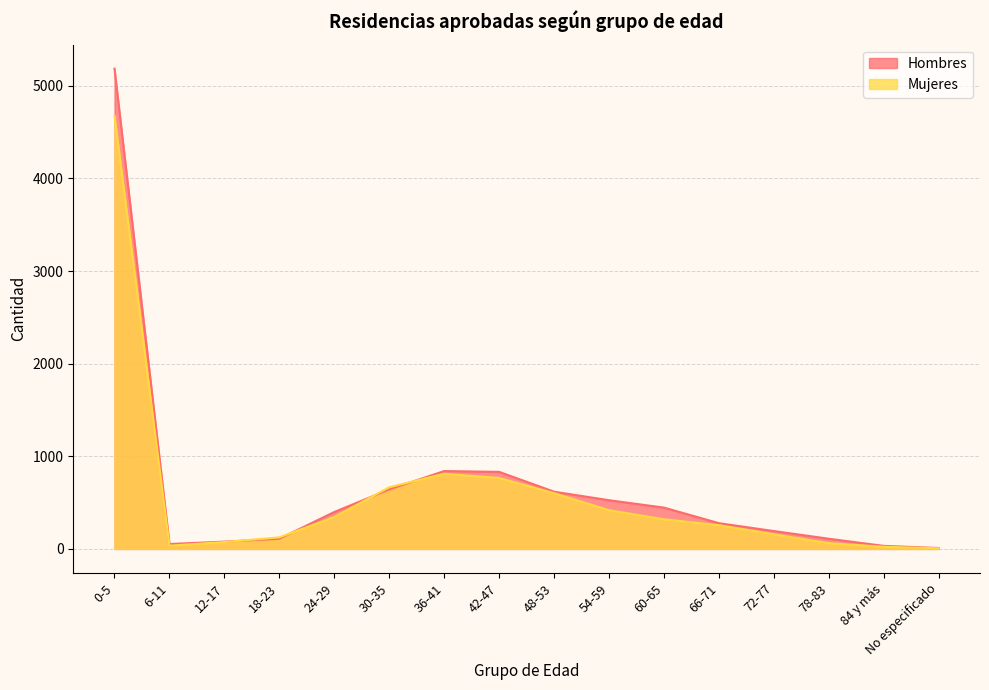

What is the minimum value for Mujeres?

7